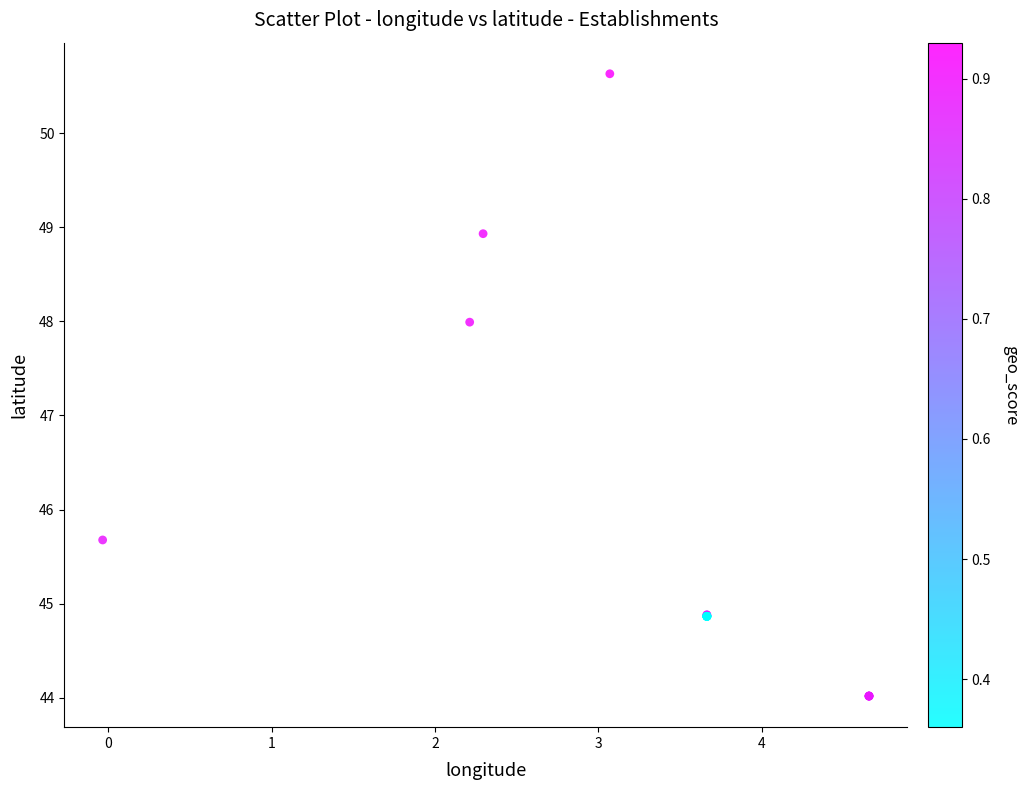

What Y value in the scatter plot is closest to 47?

48.0